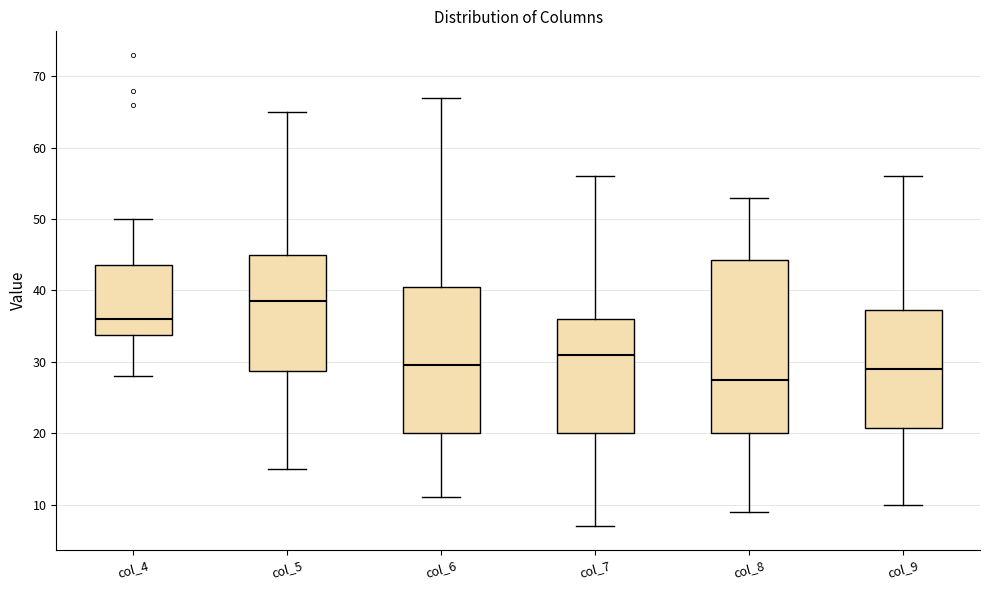

Reading left to right, read every box against the y-axis: the position of its median line, the range the box covers, and the ends of its whiskers. The values are not printed on the chart, so give them approximately, as read against the axis.

col_4: median 36, box 34 to 44, whiskers 28 to 50
col_5: median 39, box 29 to 45, whiskers 15 to 65
col_6: median 30, box 20 to 41, whiskers 11 to 67
col_7: median 31, box 20 to 36, whiskers 7 to 56
col_8: median 28, box 20 to 44, whiskers 9 to 53
col_9: median 29, box 21 to 37, whiskers 10 to 56